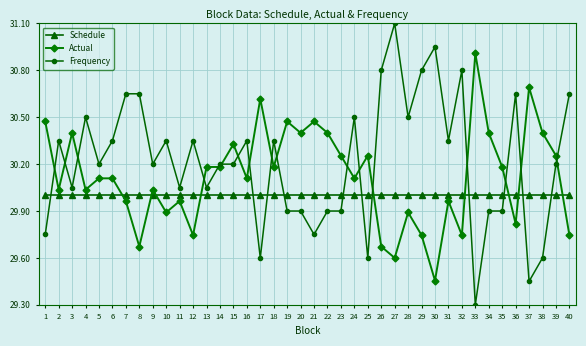

What is the sum of the Frequency values at 4 and 36?

61.2